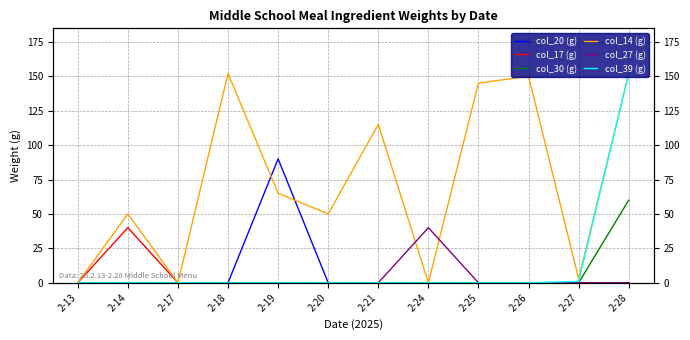

The value of col_17 (g) at 2-13 is 21. True or false?

False